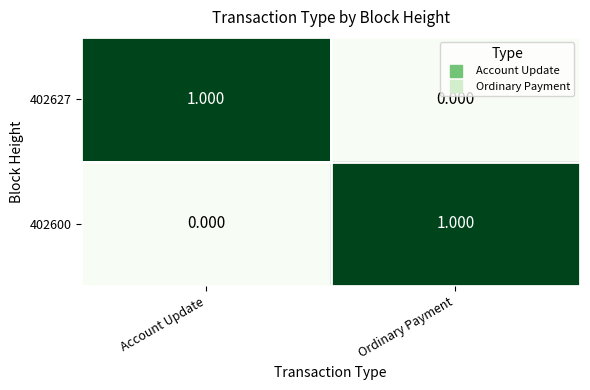

Is the value of 402600 at Ordinary Payment greater than the value of 402627 at Ordinary Payment?

Yes